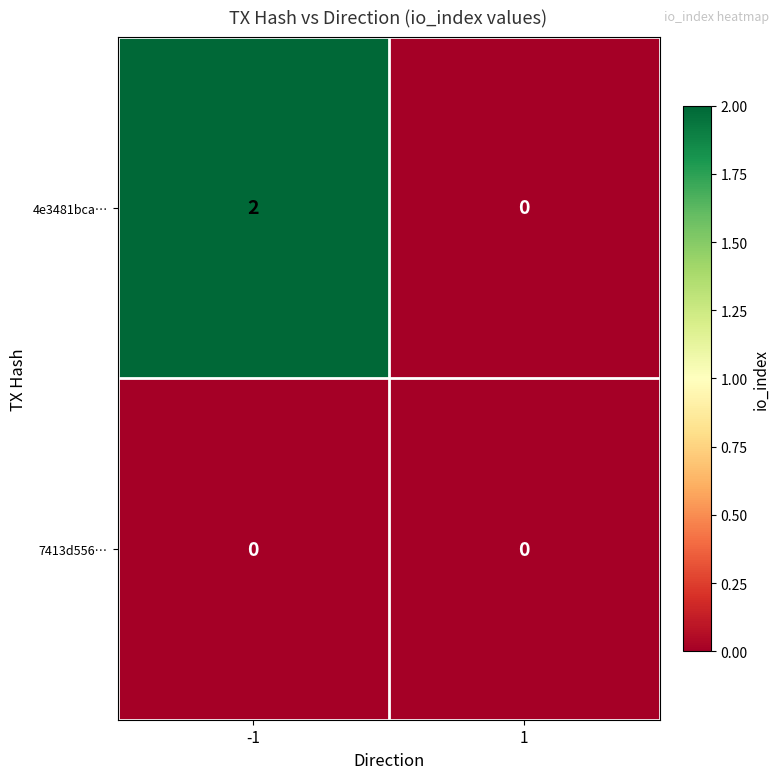

Reading left to right, extract all data points from this chart.

4e3481bca…: 2	0
7413d556…: 0	0